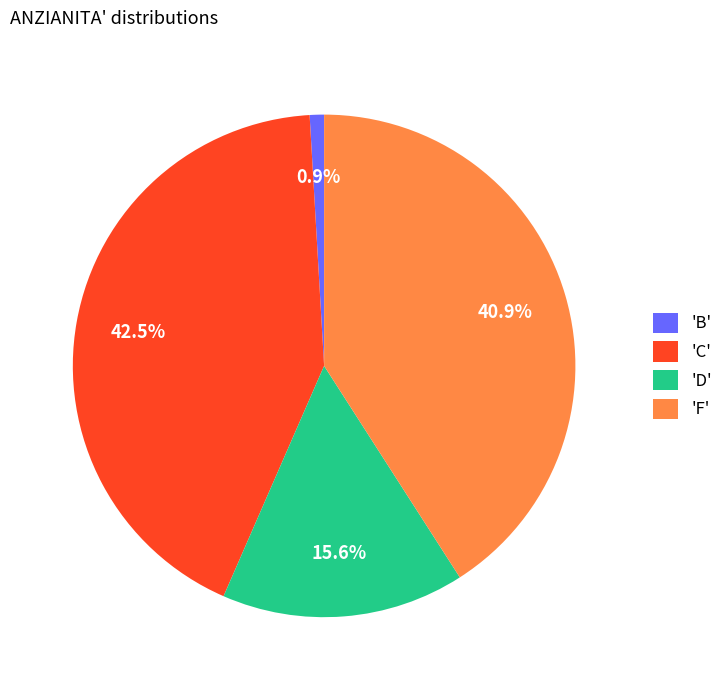

Rank the categories by value from lowest to highest.

'B', 'D', 'F', 'C'